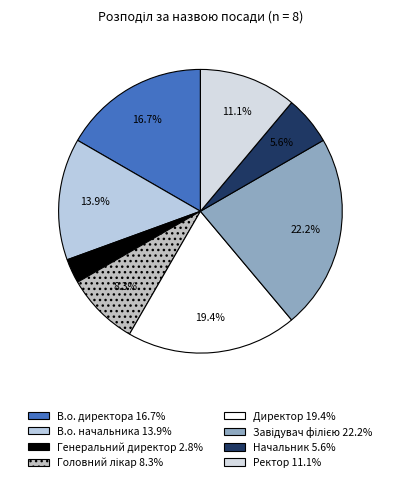

How many segments does this pie chart have?

8